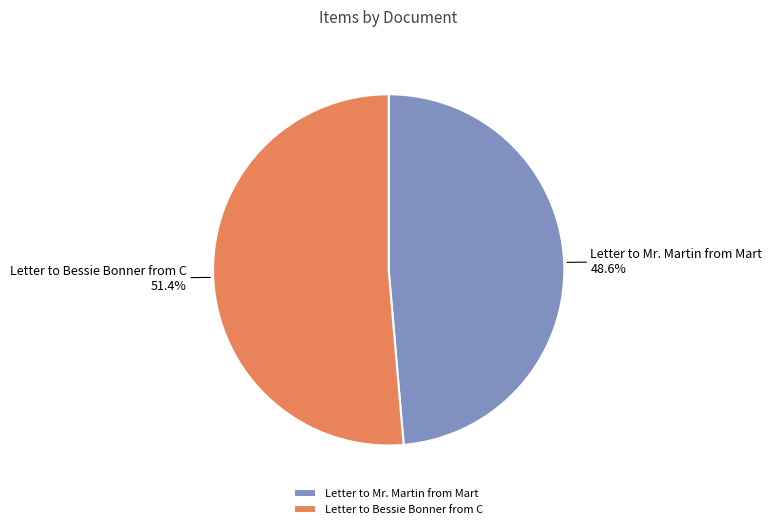

How many slices are in this pie chart?

2